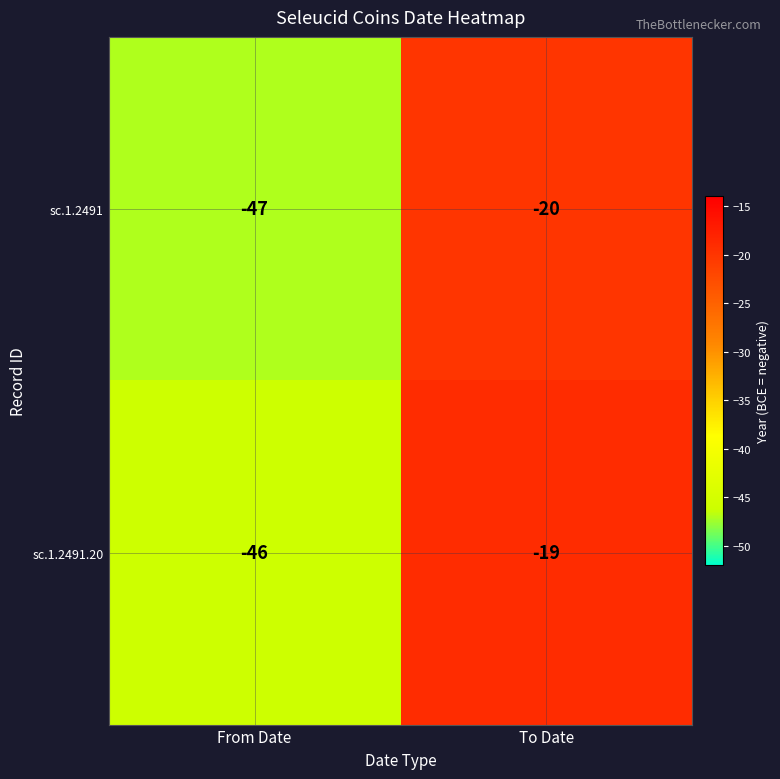

The sc.1.2491.20 series shows -19 at To Date. True or false?

True